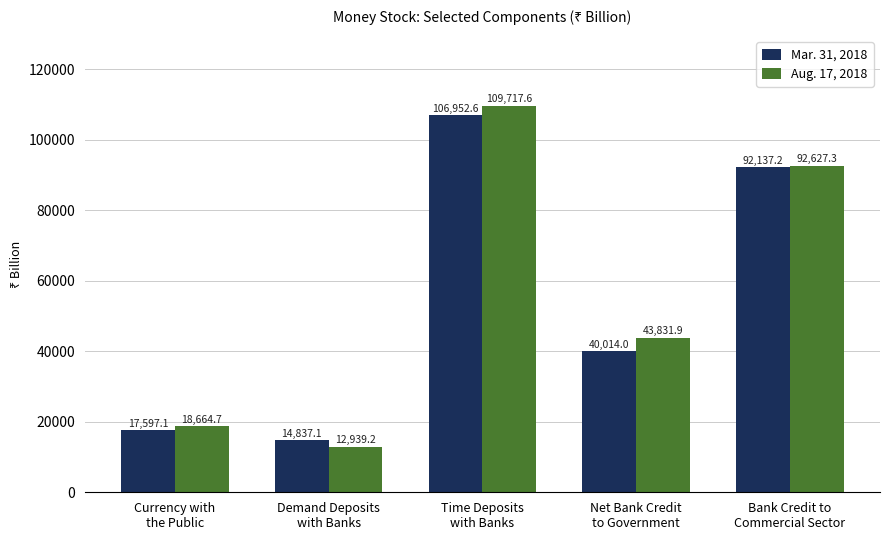

Which series has the widest spread of values?

Aug. 17, 2018